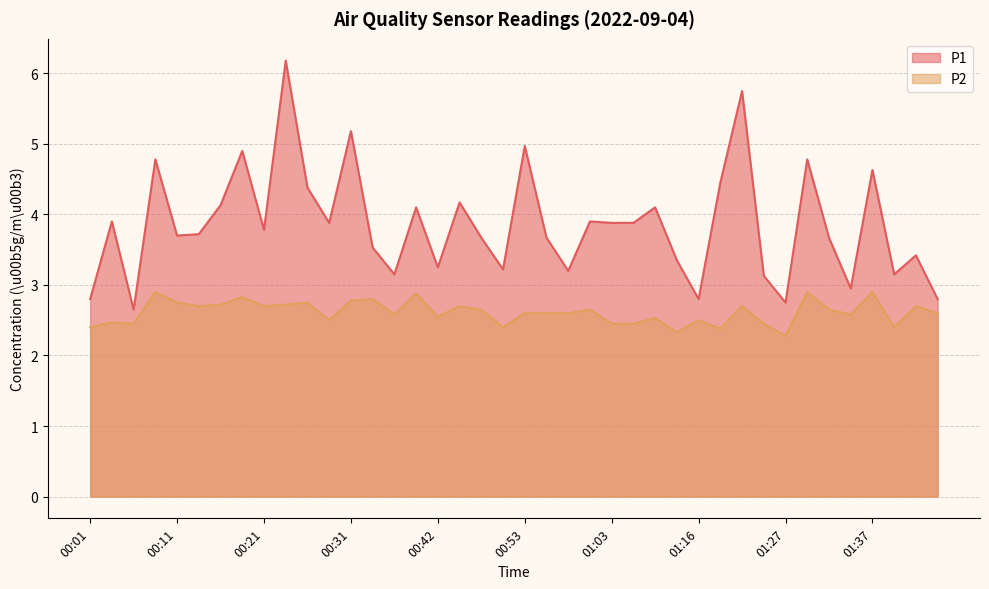

Reading left to right, transcribe all the data shown in this chart.

P1: 2.8	3.9	2.6	4.8	3.7	3.7	4.1	4.9	3.8	6.2	4.4	3.9	5.2	3.5	3.1	4.1	3.2	4.2	3.7	3.2	5.0	3.7	3.2	3.9	3.9	3.9	4.1	3.4	2.8	4.5	5.8	3.1	2.8	4.8	3.7	3.0	4.6	3.1	3.4	2.8
P2: 2.4	2.5	2.5	2.9	2.8	2.7	2.7	2.8	2.7	2.7	2.8	2.5	2.8	2.8	2.6	2.9	2.5	2.7	2.6	2.4	2.6	2.6	2.6	2.6	2.5	2.5	2.5	2.3	2.5	2.4	2.7	2.5	2.3	2.9	2.6	2.6	2.9	2.4	2.7	2.6